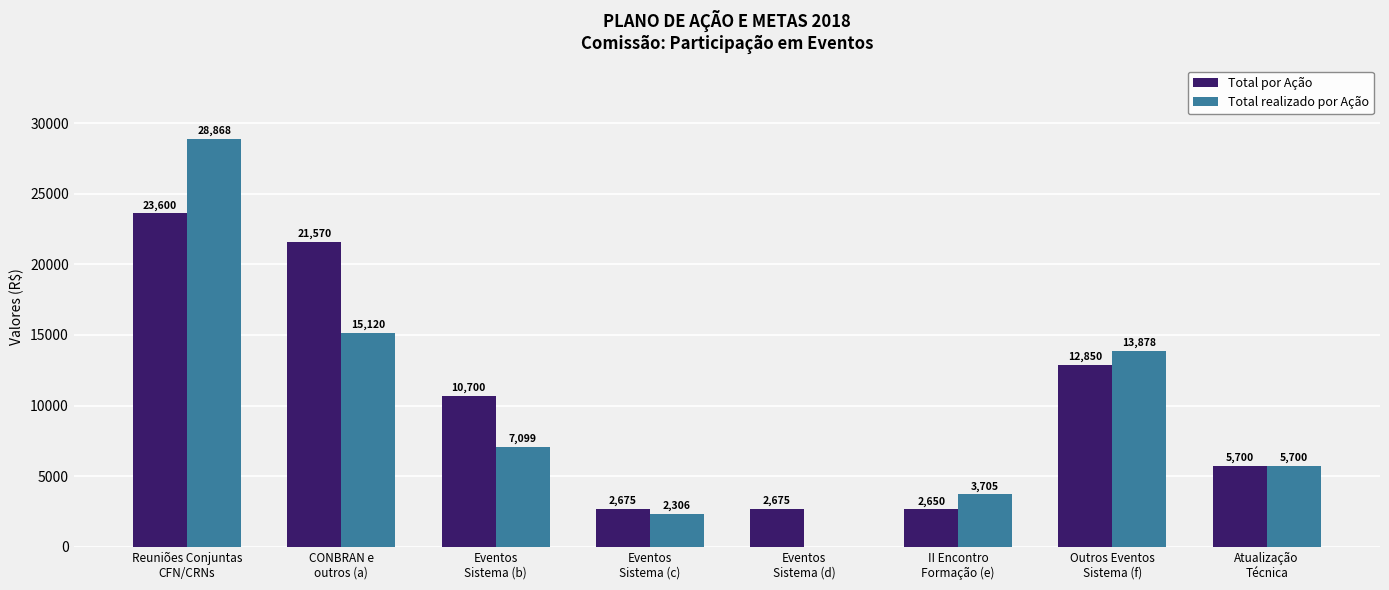

Are the bars horizontal?

No